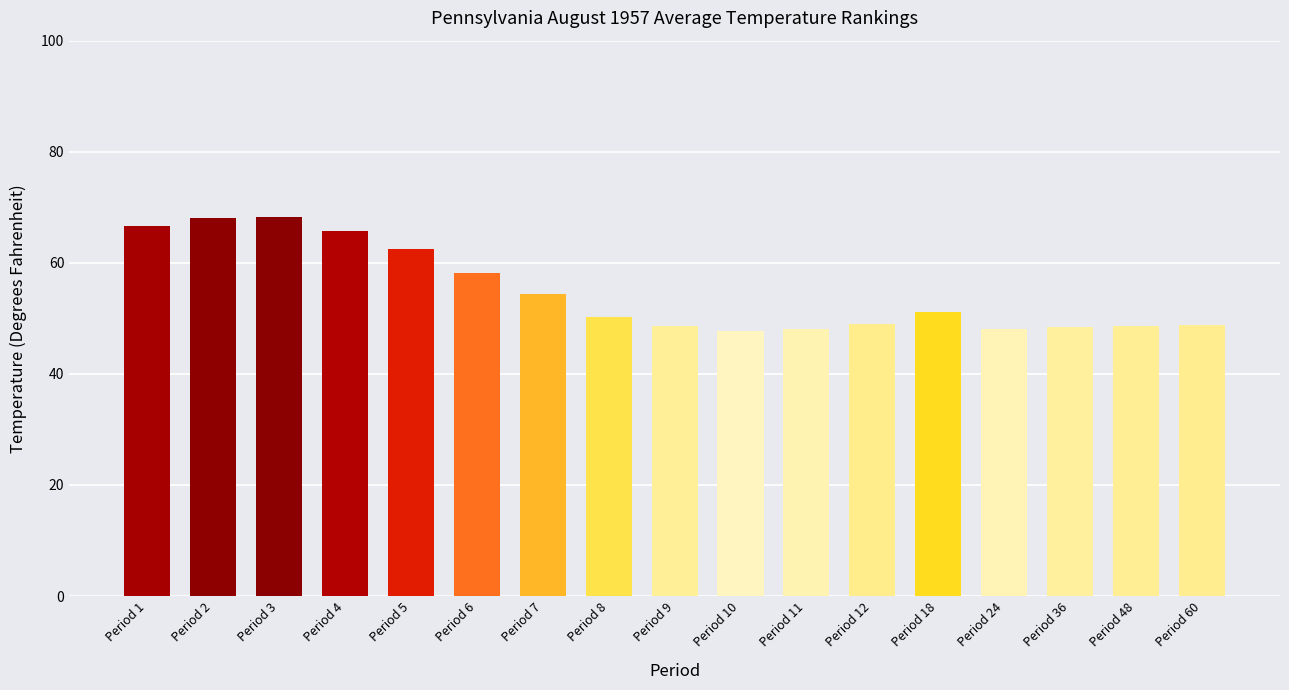

What is the difference between the maximum and minimum values?

20.6